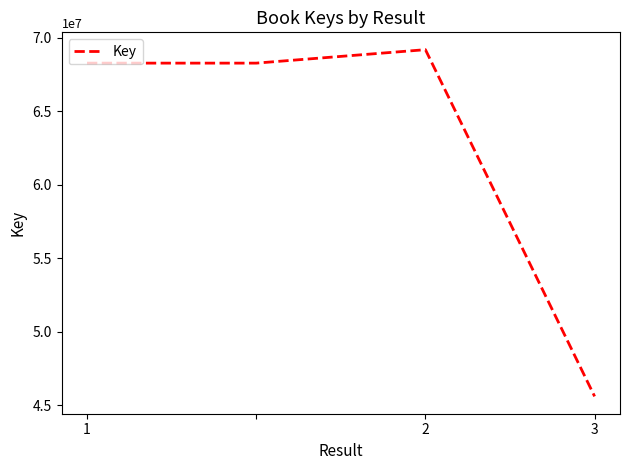

What is the difference between the maximum and second lowest values?

915459